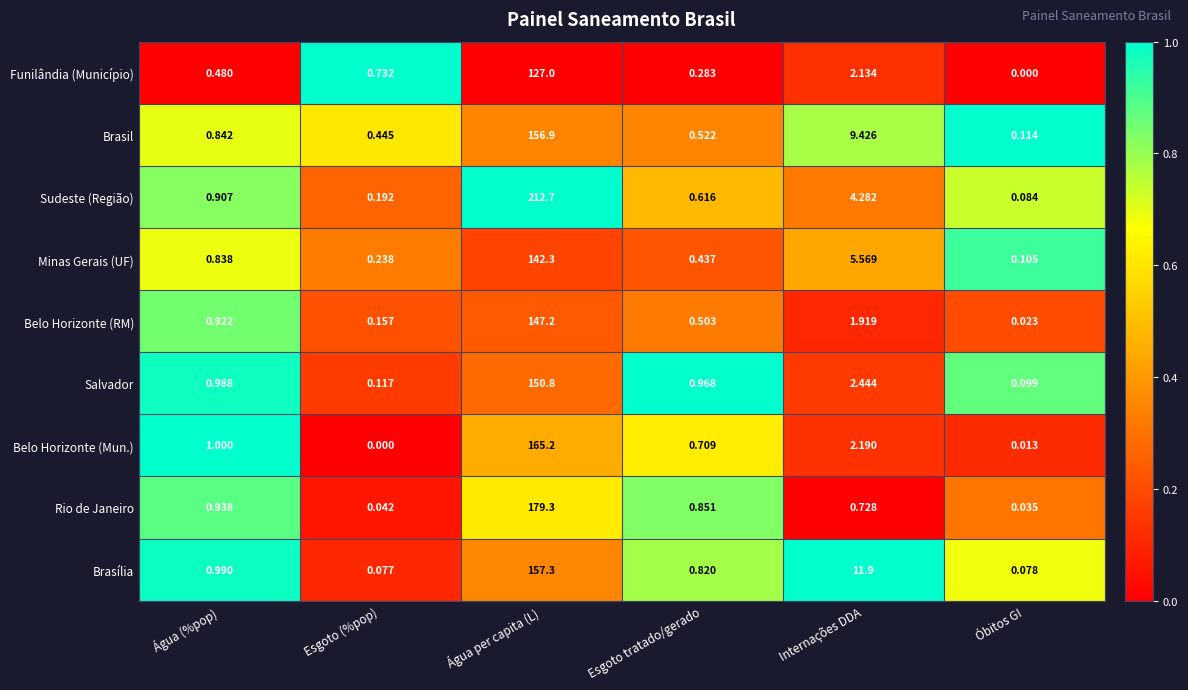

At which category is the sum across all series the highest?

Água per capita (L)